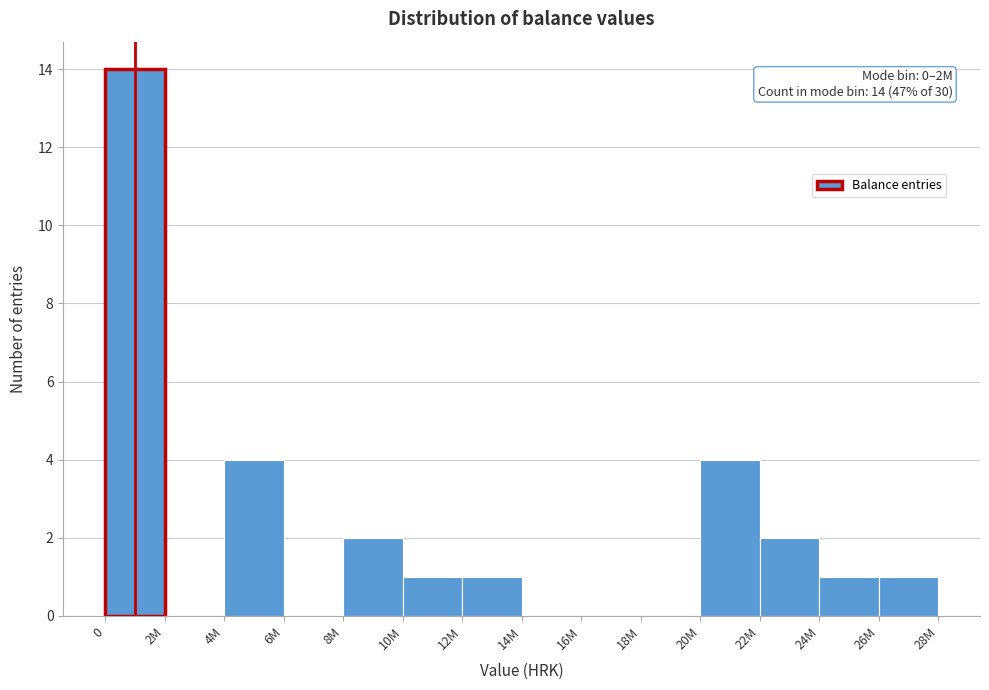

Reading right to left, extract all data points from this chart.

26M=1	24M=1	22M=2	20M=4	18M=0	16M=0	14M=0	12M=1	10M=1	8M=2	6M=0	4M=4	2M=0	0=14